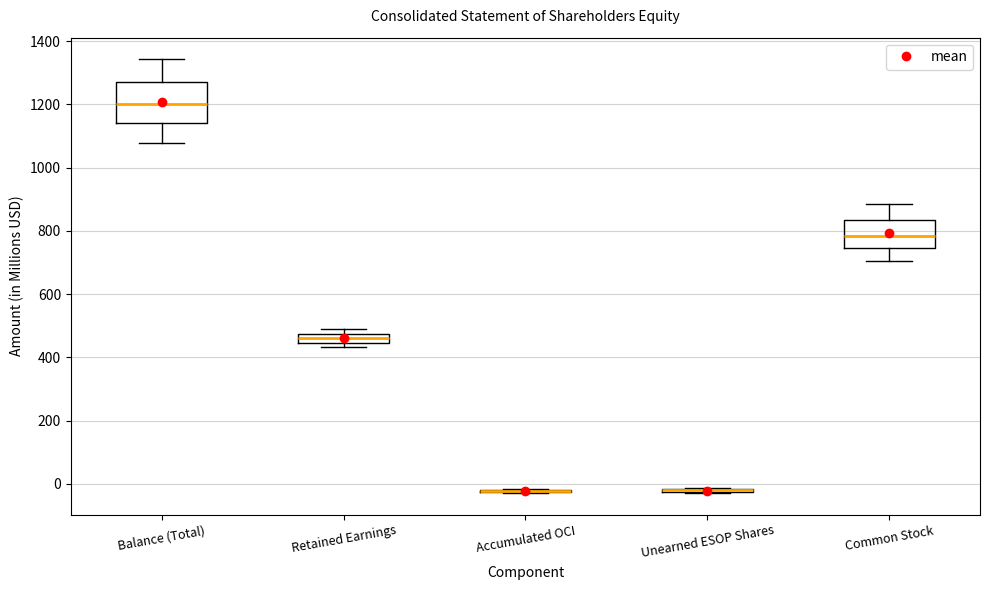

Which box is the tallest, from its lower edge to its upper edge?

Balance (Total)